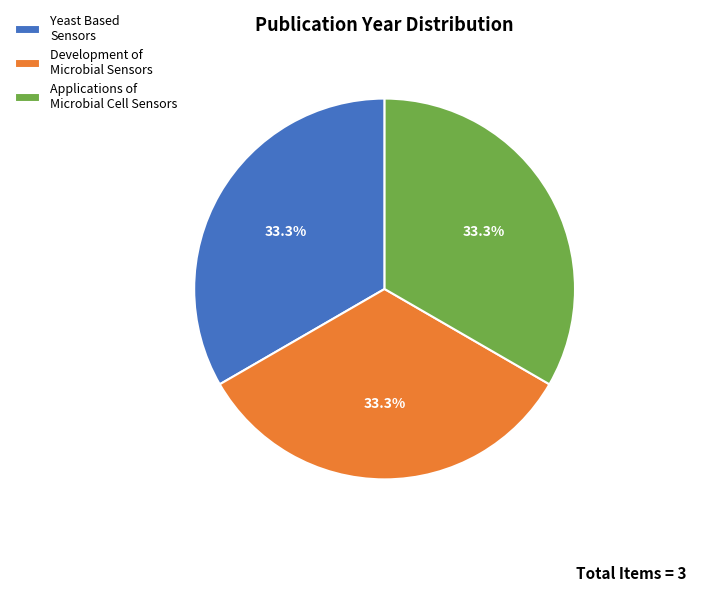

Combined, what portion of the pie is Yeast Based Sensors and Applications of Microbial Cell Sensors?

66.7%